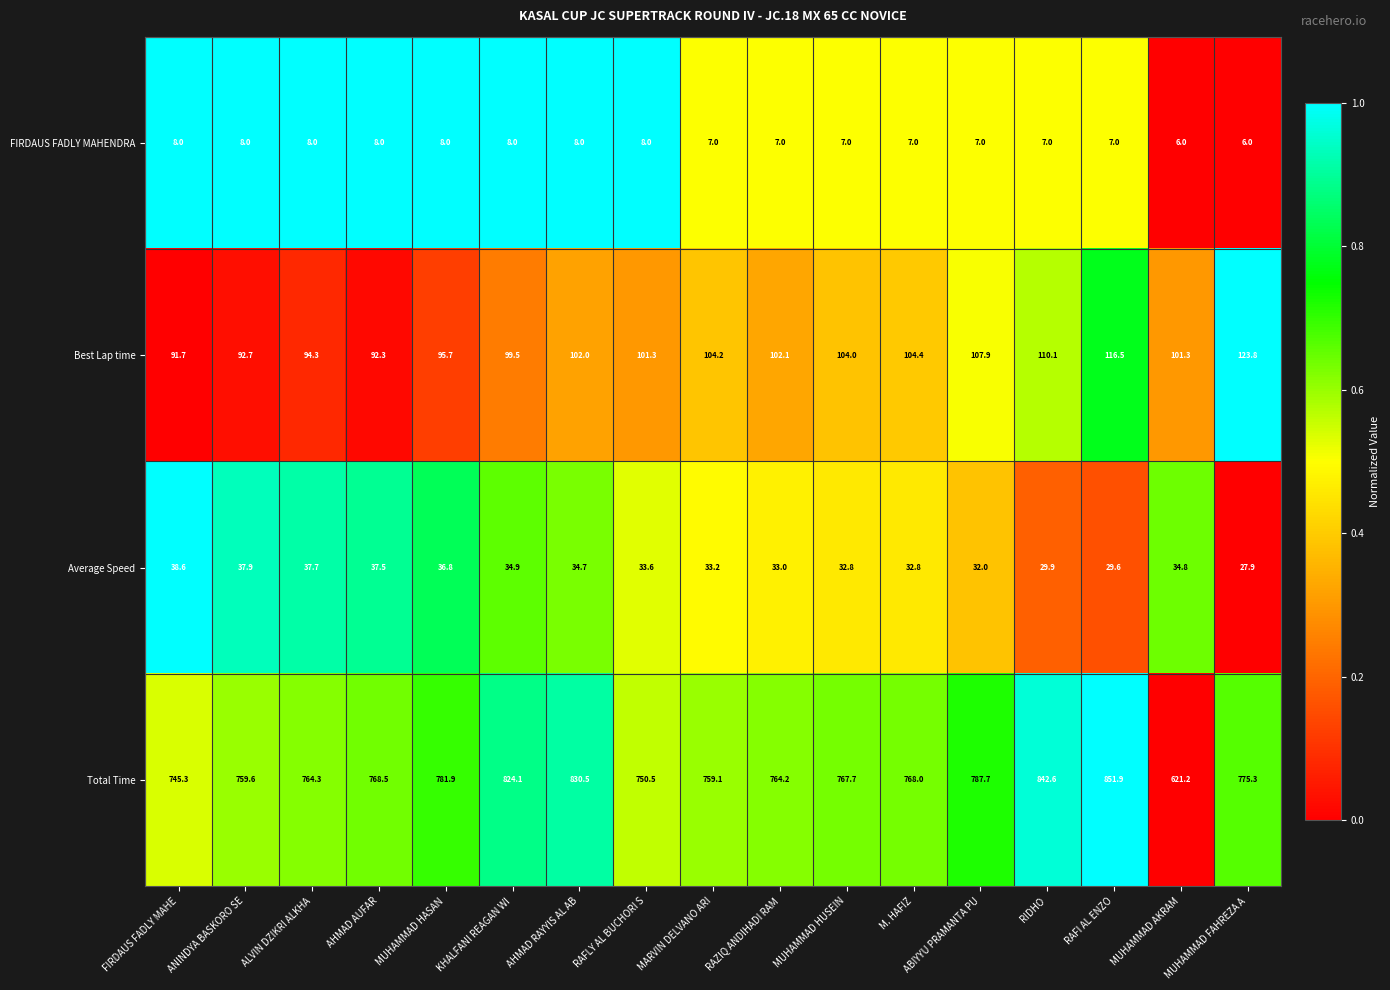

Which series changed the most between RAZIQ ANDIHADI RAM and M. HAFIZ?

Total Time